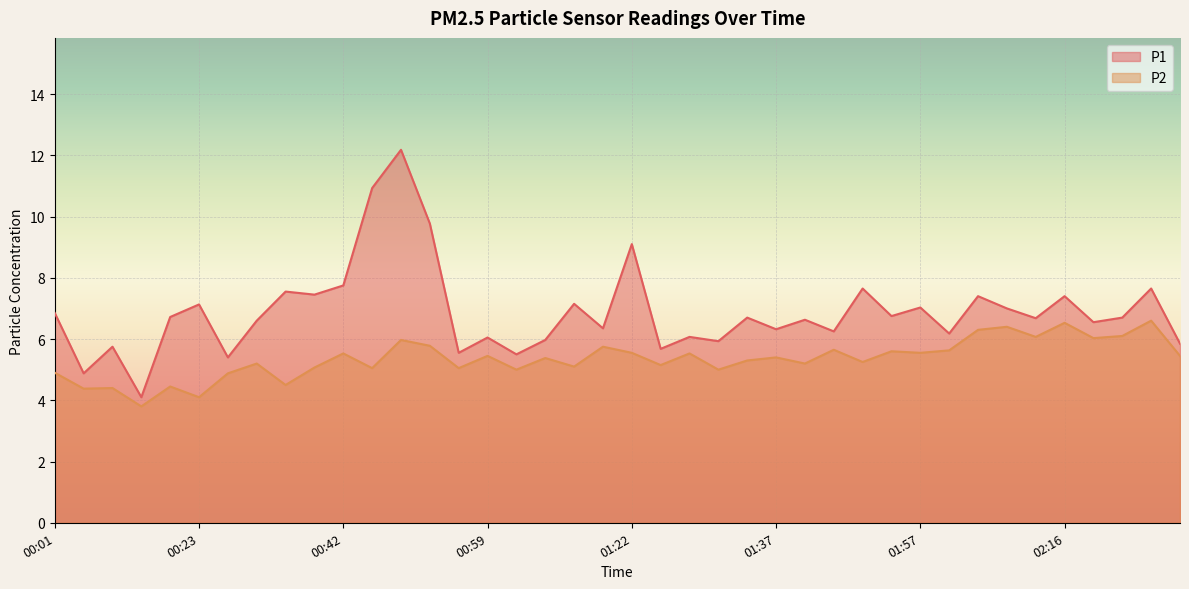

At how many categories does at least one series exceed 9?

4